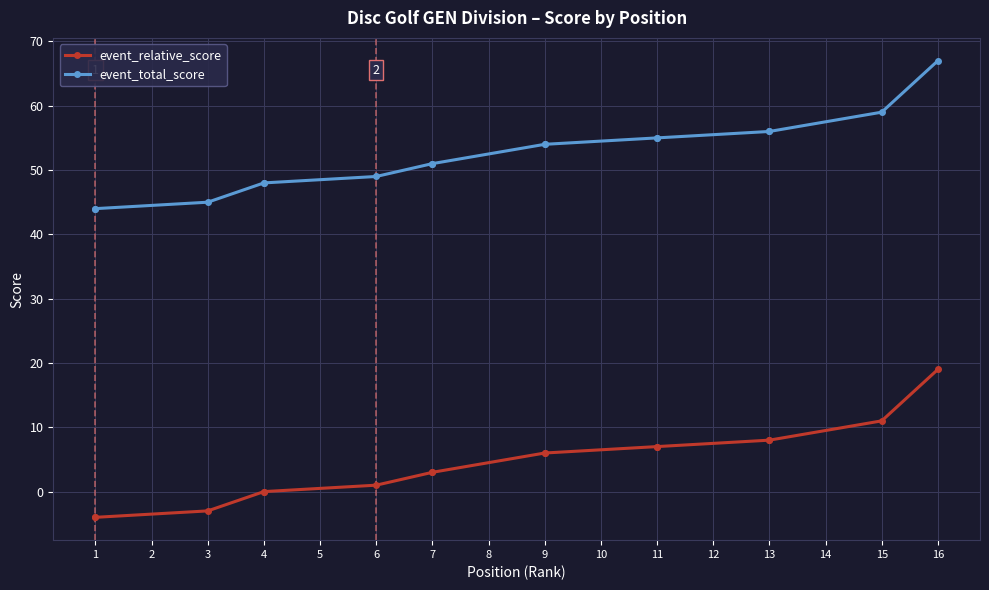

Is it true that event_relative_score equals 3 at 7?

True